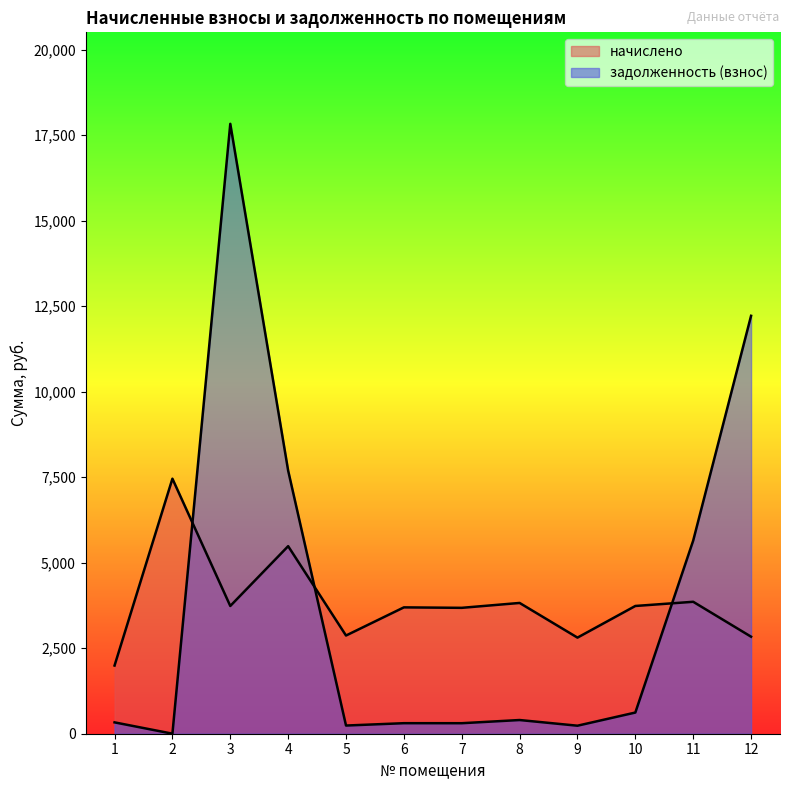

Rank the categories by задолженность (взнос) value from lowest to highest.

2, 9, 5, 7, 6, 1, 8, 10, 11, 4, 12, 3